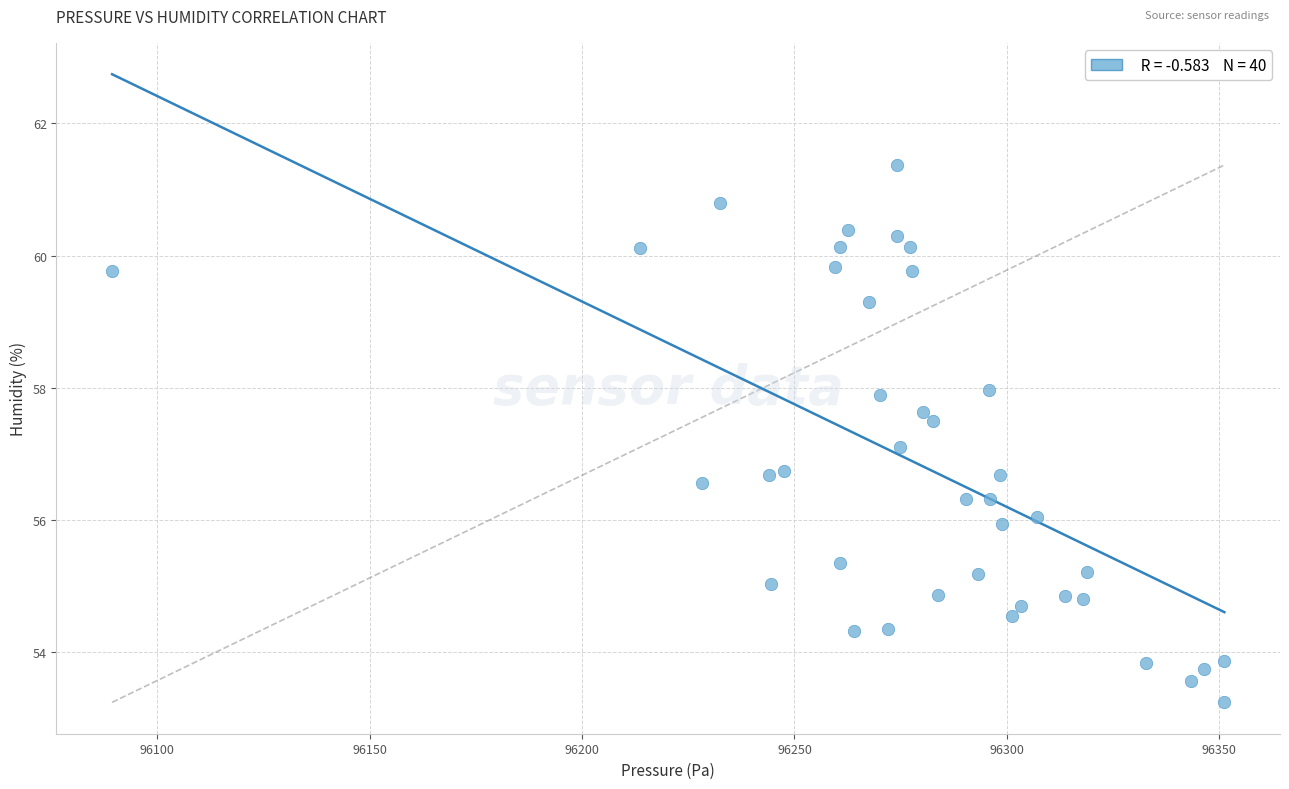

What Y value in the scatter plot is closest to 57?

57.1